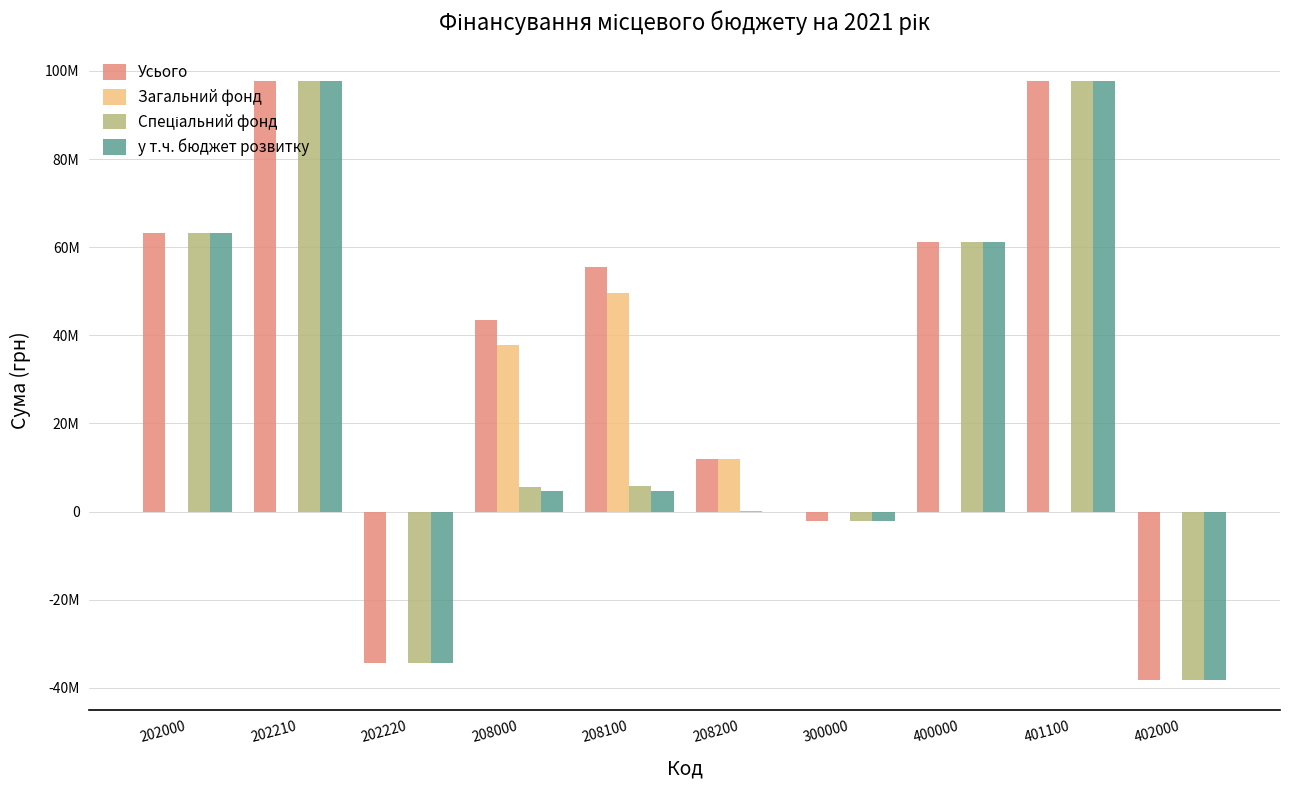

What is the value of the Усього bar at the 7th from the left?

-2234000